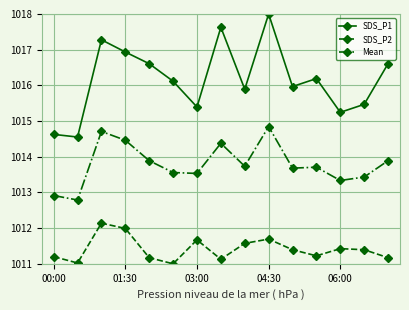

How many values in the Mean series are below 1013?

2